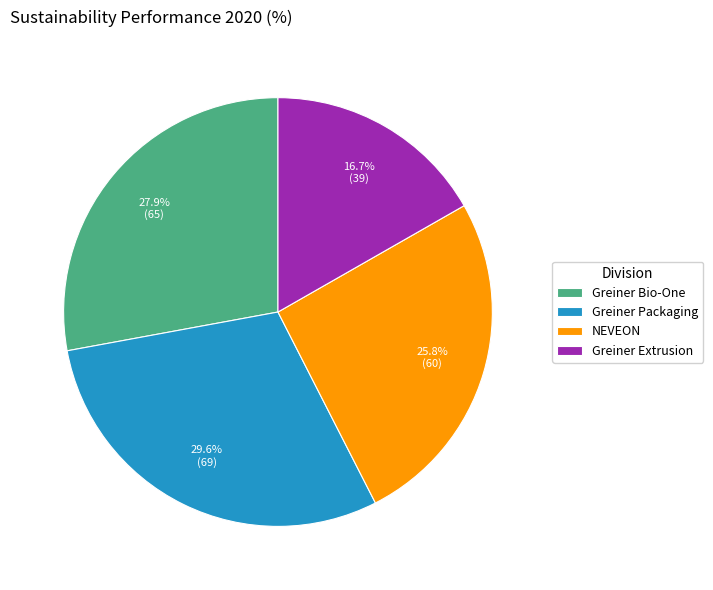

Which category has the smallest portion of the pie?

Greiner Extrusion